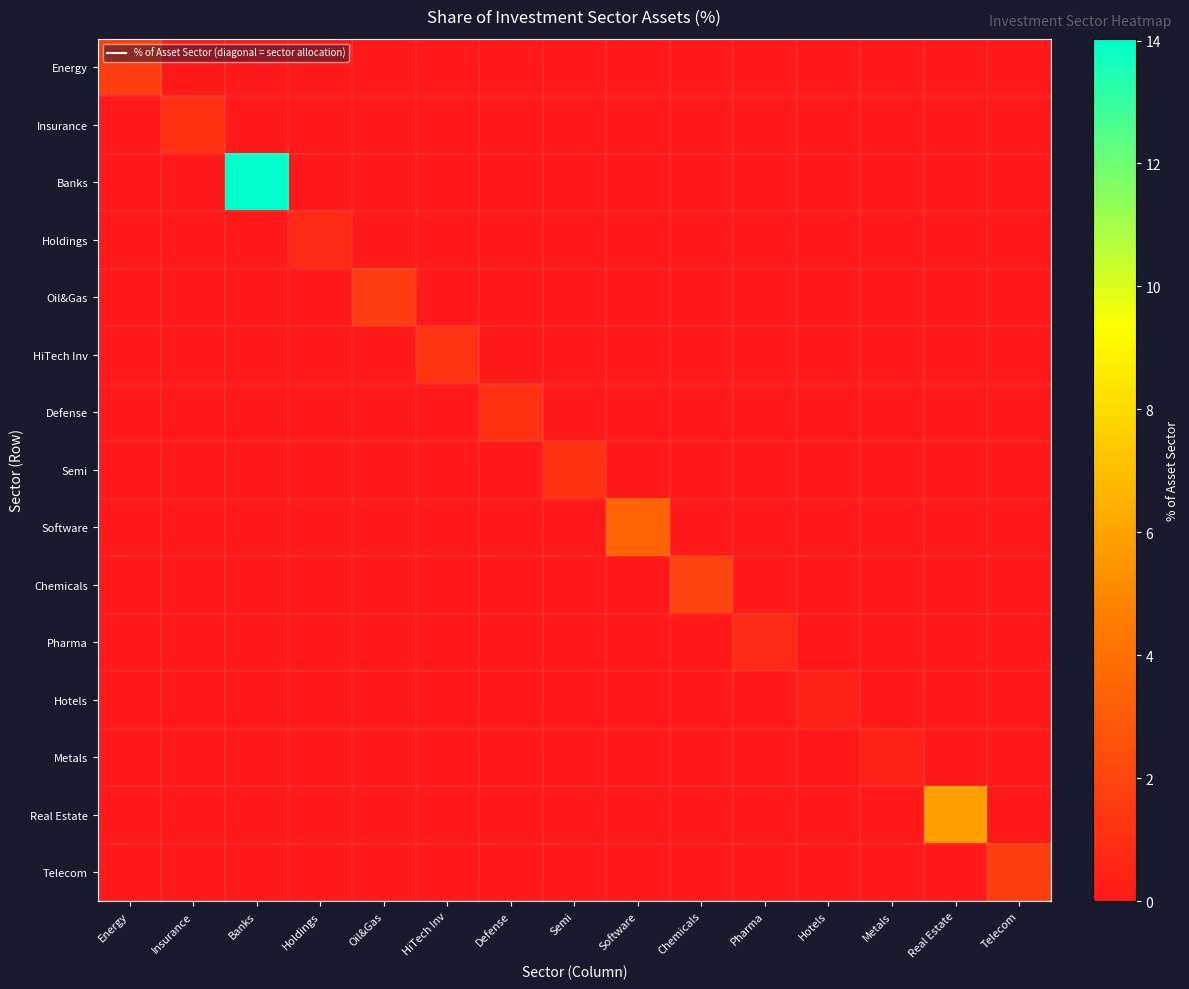

Reading left to right, what are all the values shown in this chart?

Energy: Energy=1.7	Insurance=0.0	Banks=0.0	Holdings=0.0	Oil&Gas=0.0	HiTech Inv=0.0	Defense=0.0	Semi=0.0	Software=0.0	Chemicals=0.0	Pharma=0.0	Hotels=0.0	Metals=0.0	Real Estate=0.0	Telecom=0.0
Insurance: Energy=0.0	Insurance=1.1	Banks=0.0	Holdings=0.0	Oil&Gas=0.0	HiTech Inv=0.0	Defense=0.0	Semi=0.0	Software=0.0	Chemicals=0.0	Pharma=0.0	Hotels=0.0	Metals=0.0	Real Estate=0.0	Telecom=0.0
Banks: Energy=0.0	Insurance=0.0	Banks=14.0	Holdings=0.0	Oil&Gas=0.0	HiTech Inv=0.0	Defense=0.0	Semi=0.0	Software=0.0	Chemicals=0.0	Pharma=0.0	Hotels=0.0	Metals=0.0	Real Estate=0.0	Telecom=0.0
Holdings: Energy=0.0	Insurance=0.0	Banks=0.0	Holdings=0.8	Oil&Gas=0.0	HiTech Inv=0.0	Defense=0.0	Semi=0.0	Software=0.0	Chemicals=0.0	Pharma=0.0	Hotels=0.0	Metals=0.0	Real Estate=0.0	Telecom=0.0
Oil&Gas: Energy=0.0	Insurance=0.0	Banks=0.0	Holdings=0.0	Oil&Gas=1.6	HiTech Inv=0.0	Defense=0.0	Semi=0.0	Software=0.0	Chemicals=0.0	Pharma=0.0	Hotels=0.0	Metals=0.0	Real Estate=0.0	Telecom=0.0
HiTech Inv: Energy=0.0	Insurance=0.0	Banks=0.0	Holdings=0.0	Oil&Gas=0.0	HiTech Inv=1.2	Defense=0.0	Semi=0.0	Software=0.0	Chemicals=0.0	Pharma=0.0	Hotels=0.0	Metals=0.0	Real Estate=0.0	Telecom=0.0
Defense: Energy=0.0	Insurance=0.0	Banks=0.0	Holdings=0.0	Oil&Gas=0.0	HiTech Inv=0.0	Defense=1.1	Semi=0.0	Software=0.0	Chemicals=0.0	Pharma=0.0	Hotels=0.0	Metals=0.0	Real Estate=0.0	Telecom=0.0
Semi: Energy=0.0	Insurance=0.0	Banks=0.0	Holdings=0.0	Oil&Gas=0.0	HiTech Inv=0.0	Defense=0.0	Semi=1.1	Software=0.0	Chemicals=0.0	Pharma=0.0	Hotels=0.0	Metals=0.0	Real Estate=0.0	Telecom=0.0
Software: Energy=0.0	Insurance=0.0	Banks=0.0	Holdings=0.0	Oil&Gas=0.0	HiTech Inv=0.0	Defense=0.0	Semi=0.0	Software=3.5	Chemicals=0.0	Pharma=0.0	Hotels=0.0	Metals=0.0	Real Estate=0.0	Telecom=0.0
Chemicals: Energy=0.0	Insurance=0.0	Banks=0.0	Holdings=0.0	Oil&Gas=0.0	HiTech Inv=0.0	Defense=0.0	Semi=0.0	Software=0.0	Chemicals=1.9	Pharma=0.0	Hotels=0.0	Metals=0.0	Real Estate=0.0	Telecom=0.0
Pharma: Energy=0.0	Insurance=0.0	Banks=0.0	Holdings=0.0	Oil&Gas=0.0	HiTech Inv=0.0	Defense=0.0	Semi=0.0	Software=0.0	Chemicals=0.0	Pharma=0.8	Hotels=0.0	Metals=0.0	Real Estate=0.0	Telecom=0.0
Hotels: Energy=0.0	Insurance=0.0	Banks=0.0	Holdings=0.0	Oil&Gas=0.0	HiTech Inv=0.0	Defense=0.0	Semi=0.0	Software=0.0	Chemicals=0.0	Pharma=0.0	Hotels=0.4	Metals=0.0	Real Estate=0.0	Telecom=0.0
Metals: Energy=0.0	Insurance=0.0	Banks=0.0	Holdings=0.0	Oil&Gas=0.0	HiTech Inv=0.0	Defense=0.0	Semi=0.0	Software=0.0	Chemicals=0.0	Pharma=0.0	Hotels=0.0	Metals=0.4	Real Estate=0.0	Telecom=0.0
Real Estate: Energy=0.0	Insurance=0.0	Banks=0.0	Holdings=0.0	Oil&Gas=0.0	HiTech Inv=0.0	Defense=0.0	Semi=0.0	Software=0.0	Chemicals=0.0	Pharma=0.0	Hotels=0.0	Metals=0.0	Real Estate=5.9	Telecom=0.0
Telecom: Energy=0.0	Insurance=0.0	Banks=0.0	Holdings=0.0	Oil&Gas=0.0	HiTech Inv=0.0	Defense=0.0	Semi=0.0	Software=0.0	Chemicals=0.0	Pharma=0.0	Hotels=0.0	Metals=0.0	Real Estate=0.0	Telecom=1.7